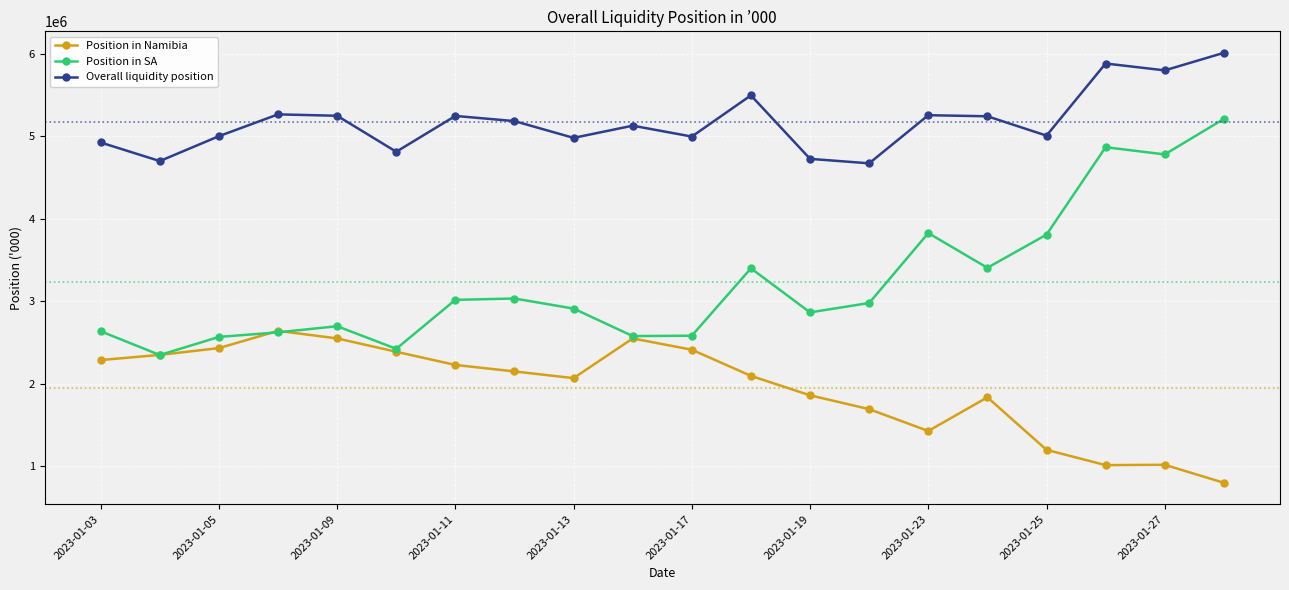

Does the chart have visible grid lines?

Yes